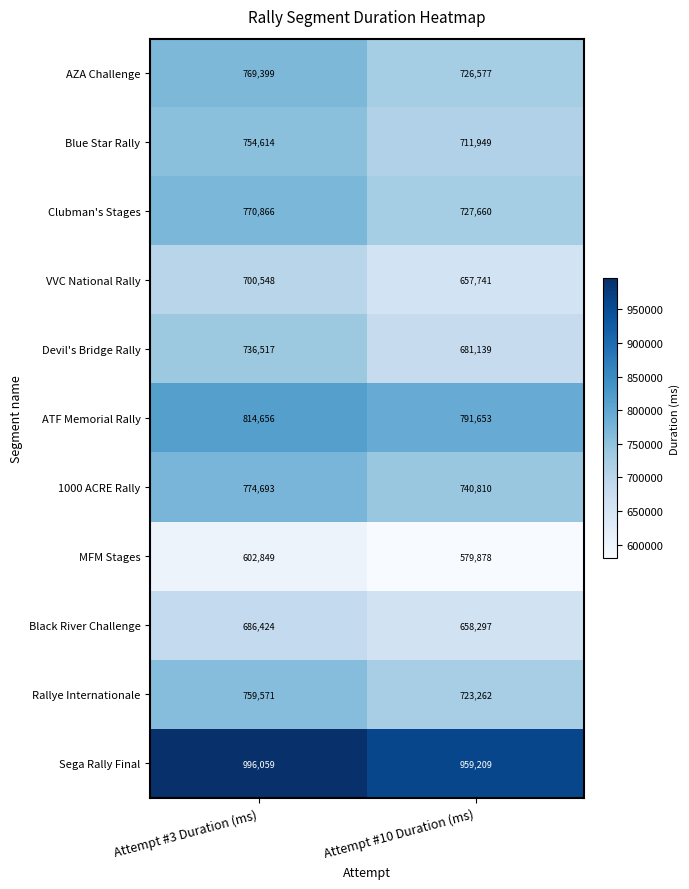

What is the sum of all Sega Rally Final values?

1955268